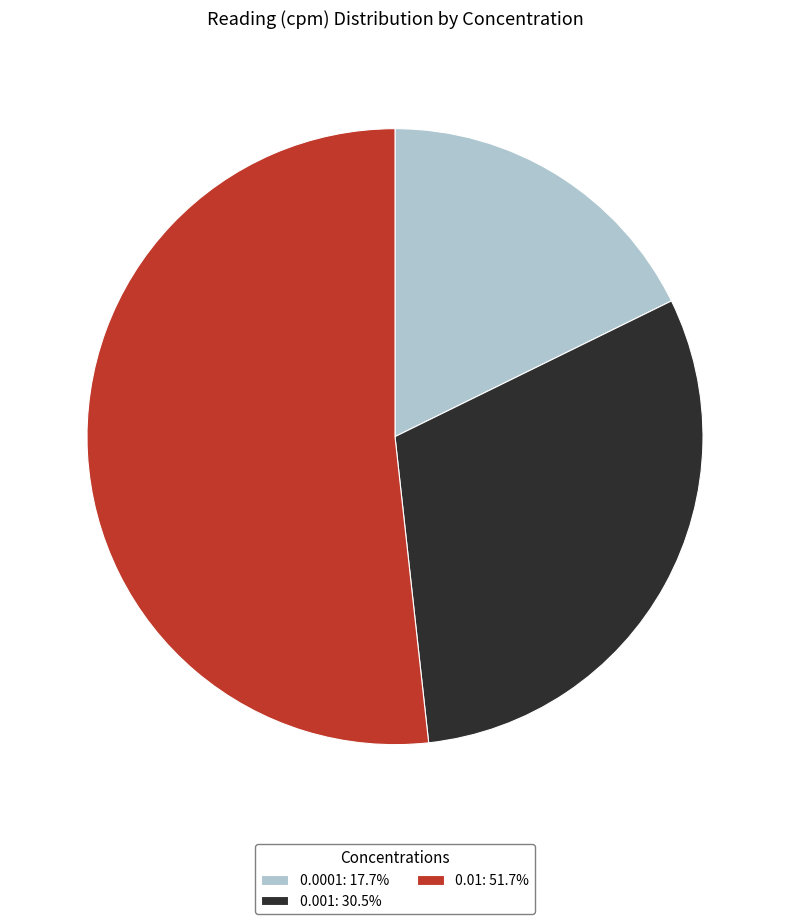

Approximately how many times larger is the value at 0.001: 30.5% compared to 0.0001: 17.7%?

1.7